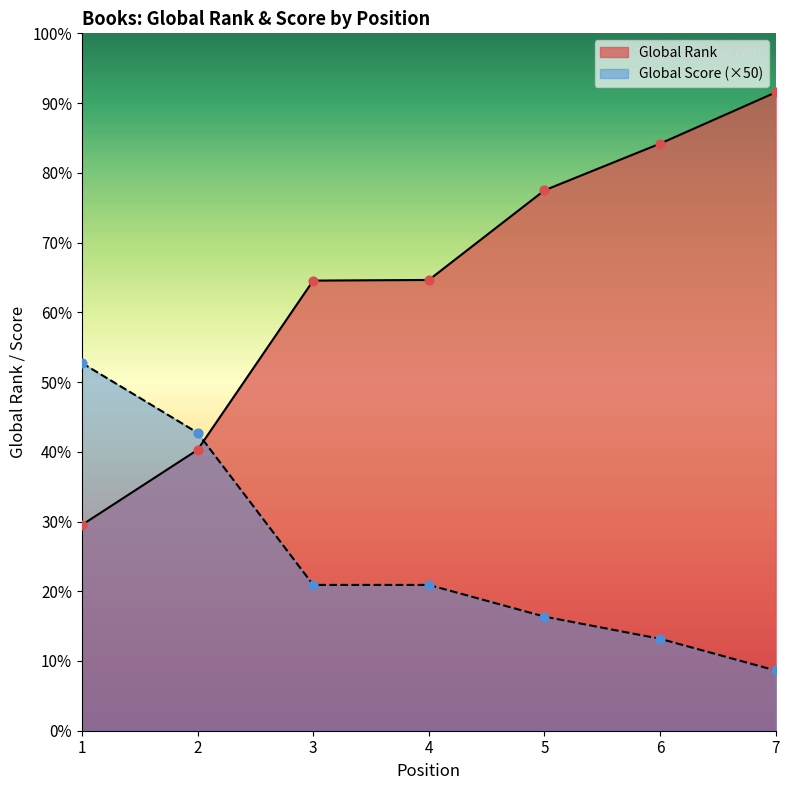

Which series contains the highest Y value?

Global Rank